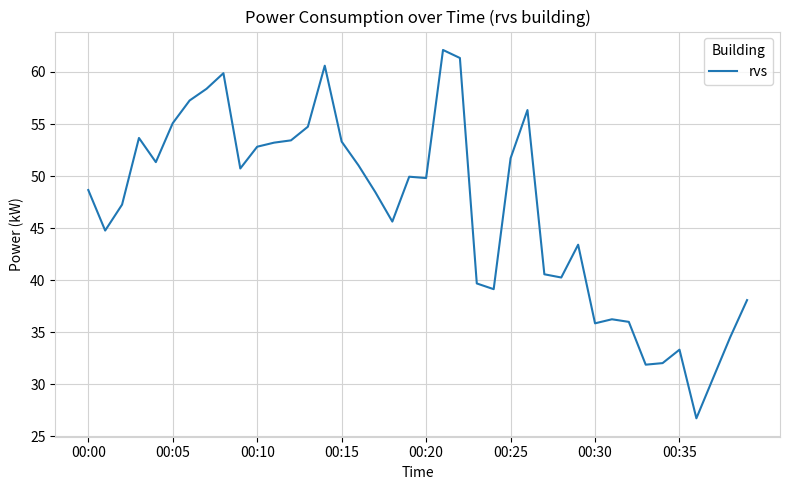

What is the smallest value displayed?

26.7